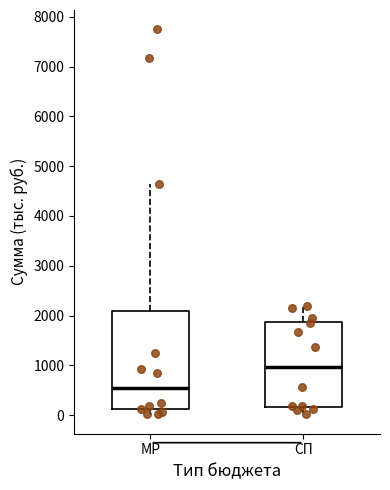

Where does the median line of the box for СП sit on the y-axis? The values are not printed on the chart, so give them approximately, as read against the axis.

1000